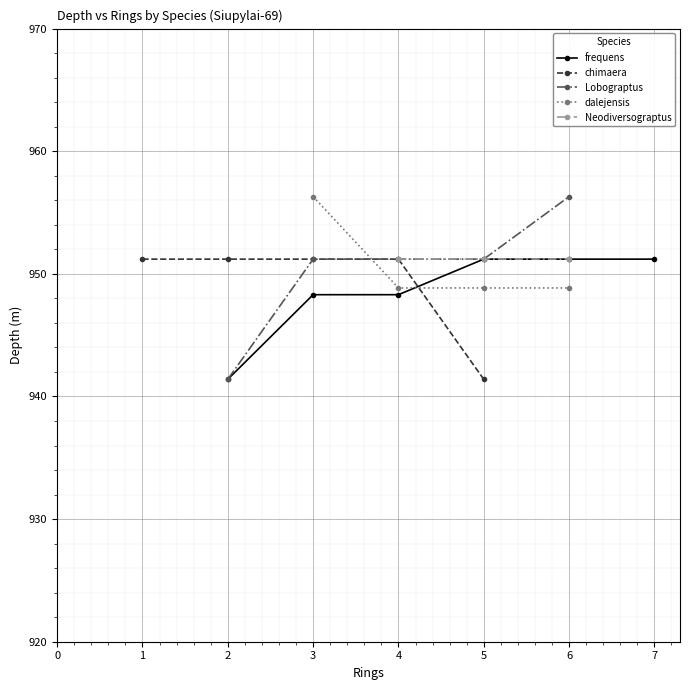

What is the value of the frequens point at the 6th from the left?

951.2